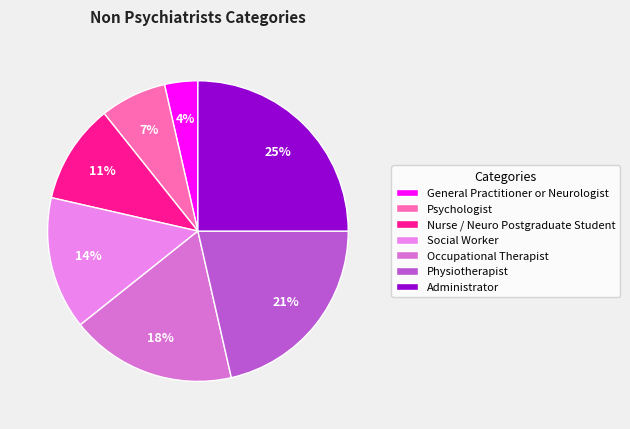

How many segments does this pie chart have?

7